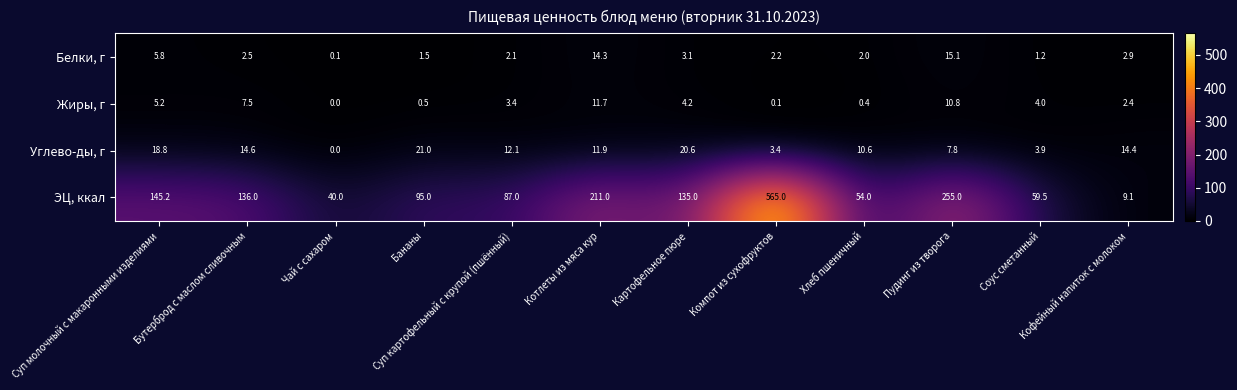

At which category is the sum across all series the highest?

Компот из сухофруктов